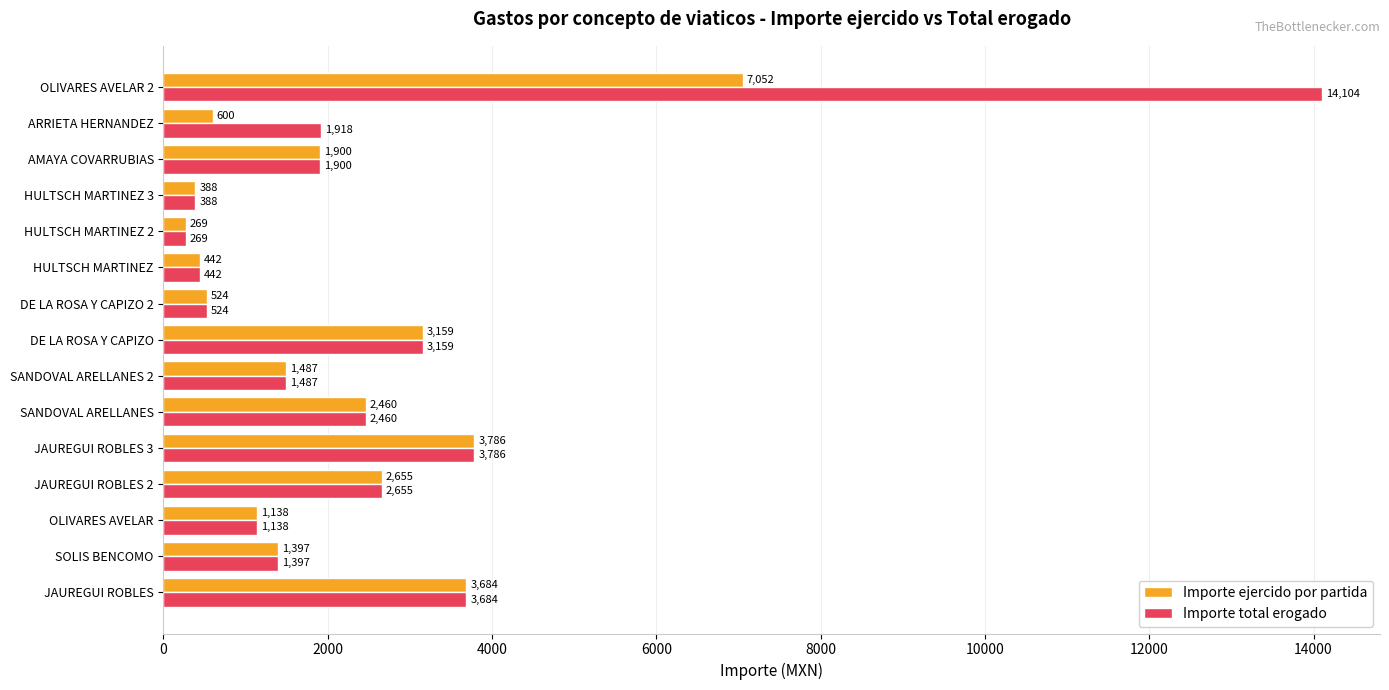

Rank the series by their maximum value, from lowest to highest.

Importe ejercido por partida, Importe total erogado